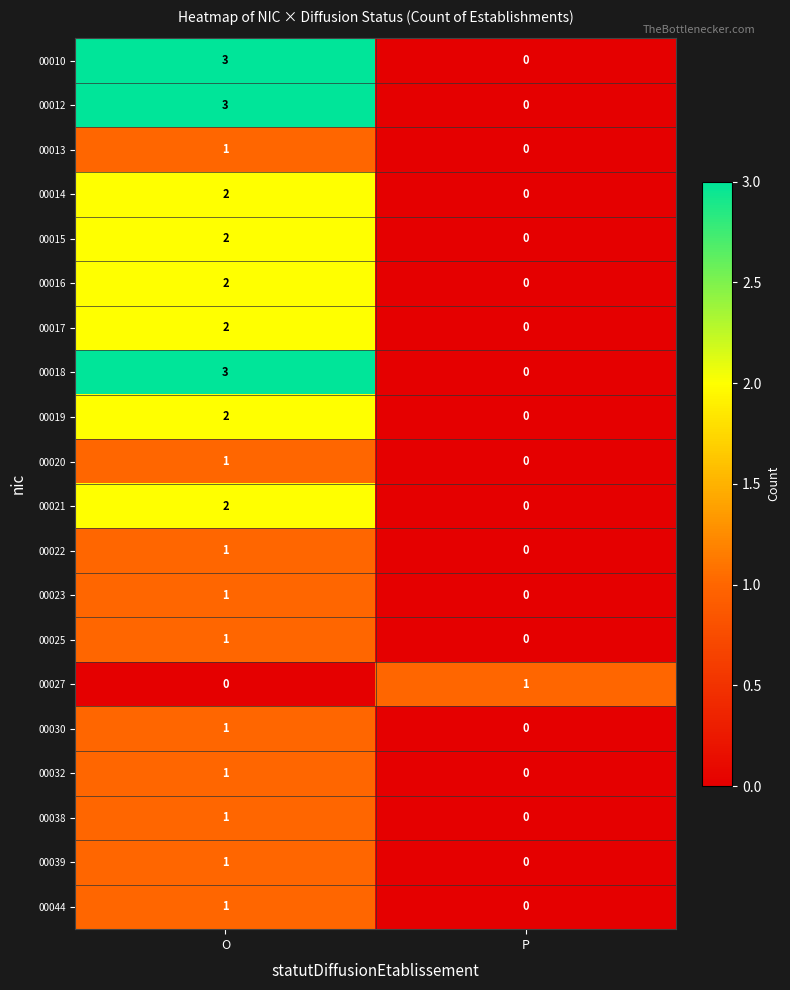

What is the total value across all series at O?

31